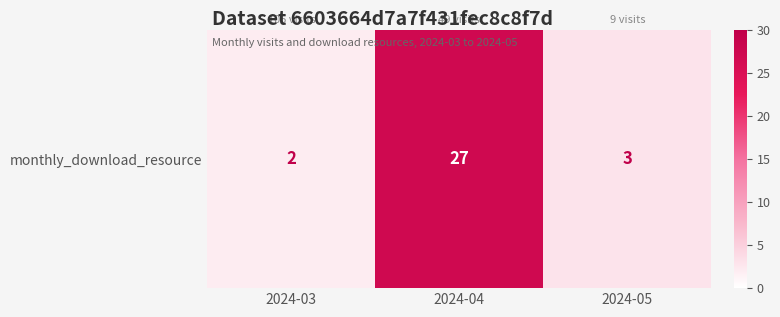

What is the sum of the values at 2024-03 and 2024-04?

29